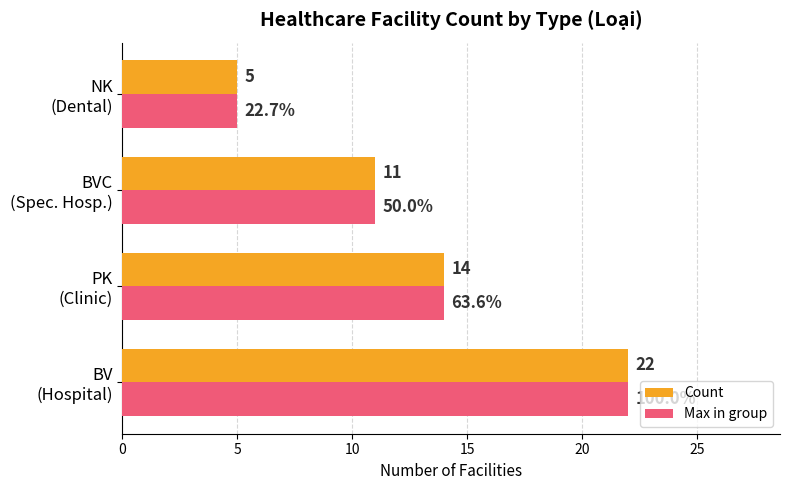

Where is Max in group nearest to the value 13?

PK
(Clinic)